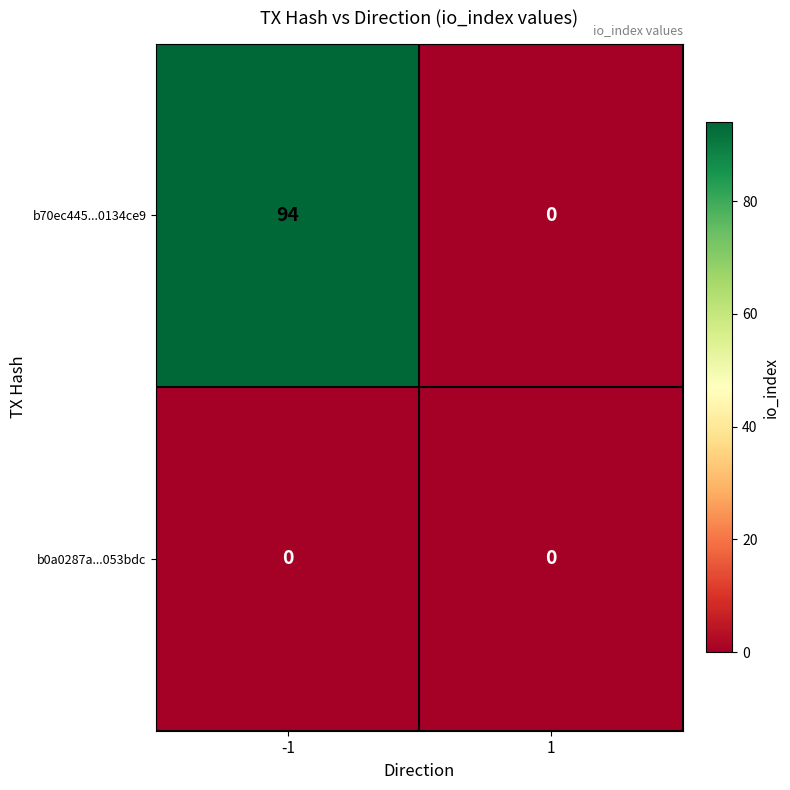

How many distinct data groups are displayed?

2